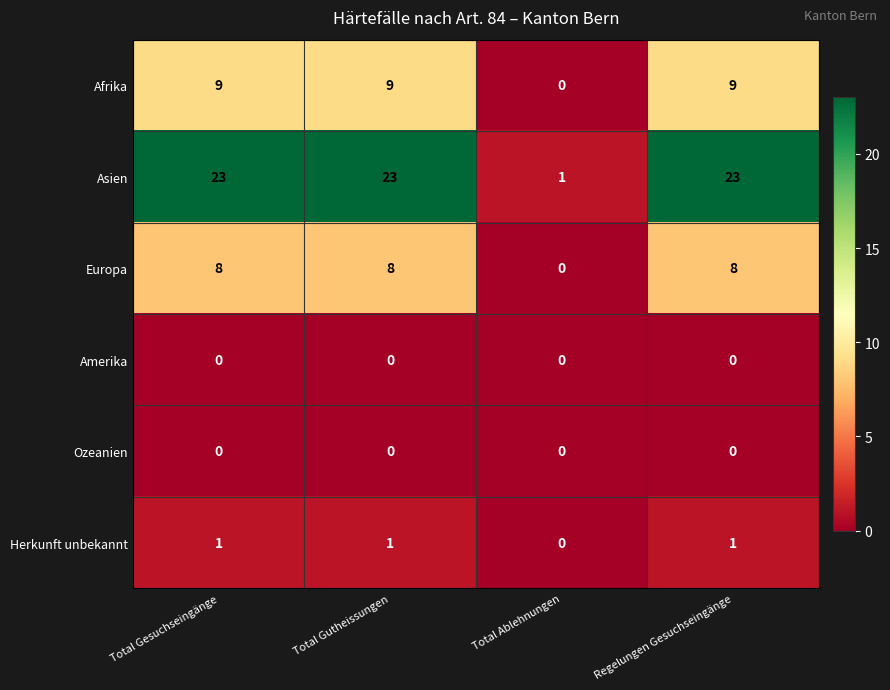

Reading left to right, extract all data points from this chart.

Afrika: Total Gesuchseingänge=9	Total Gutheissungen=9	Total Ablehnungen=0	Regelungen Gesuchseingänge=9
Asien: Total Gesuchseingänge=23	Total Gutheissungen=23	Total Ablehnungen=1	Regelungen Gesuchseingänge=23
Europa: Total Gesuchseingänge=8	Total Gutheissungen=8	Total Ablehnungen=0	Regelungen Gesuchseingänge=8
Amerika: Total Gesuchseingänge=0	Total Gutheissungen=0	Total Ablehnungen=0	Regelungen Gesuchseingänge=0
Ozeanien: Total Gesuchseingänge=0	Total Gutheissungen=0	Total Ablehnungen=0	Regelungen Gesuchseingänge=0
Herkunft unbekannt: Total Gesuchseingänge=1	Total Gutheissungen=1	Total Ablehnungen=0	Regelungen Gesuchseingänge=1